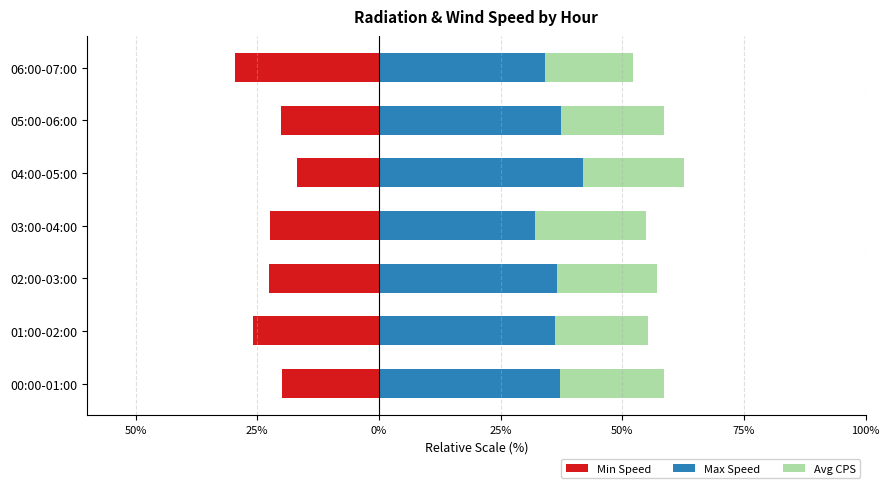

What is the sum of the Avg CPS values at 05:00-06:00 and 02:00-03:00?

41.6